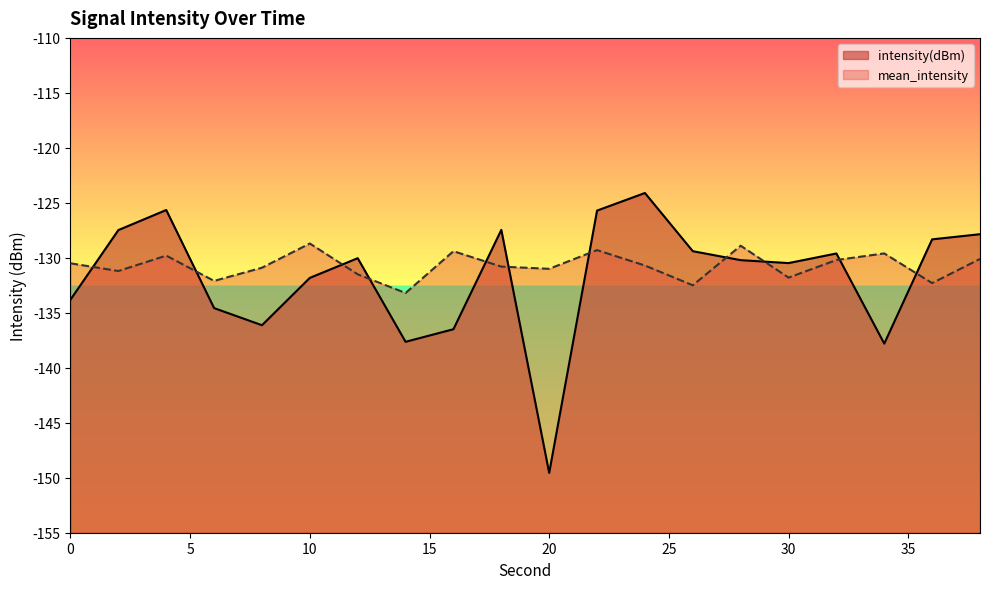

Which label corresponds to the largest value in the chart?

24